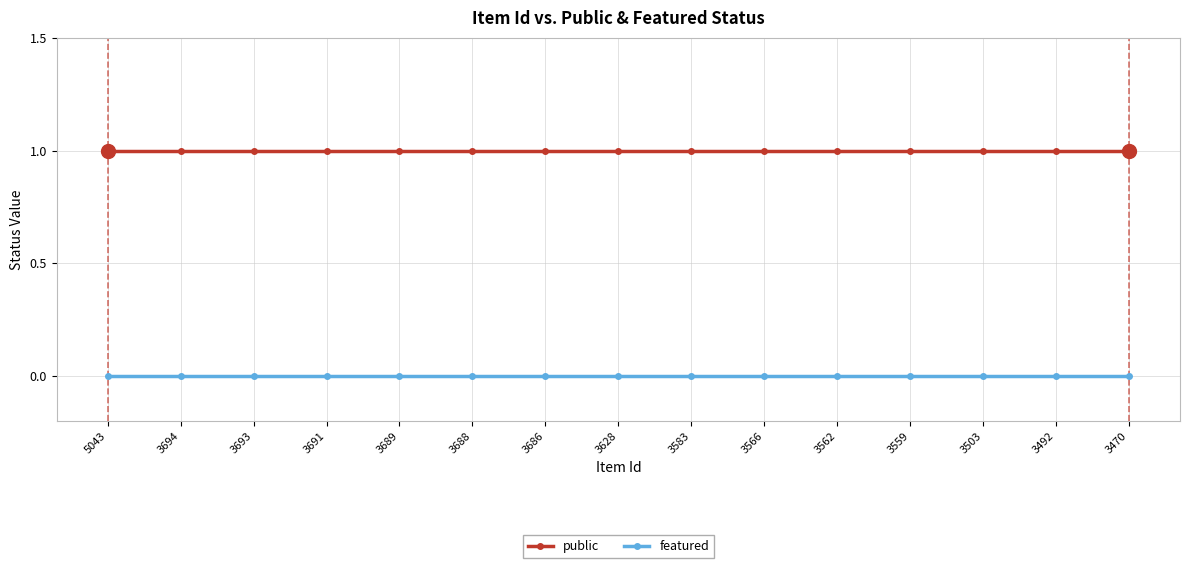

True or false: featured has a value of 0 at 3503.

True